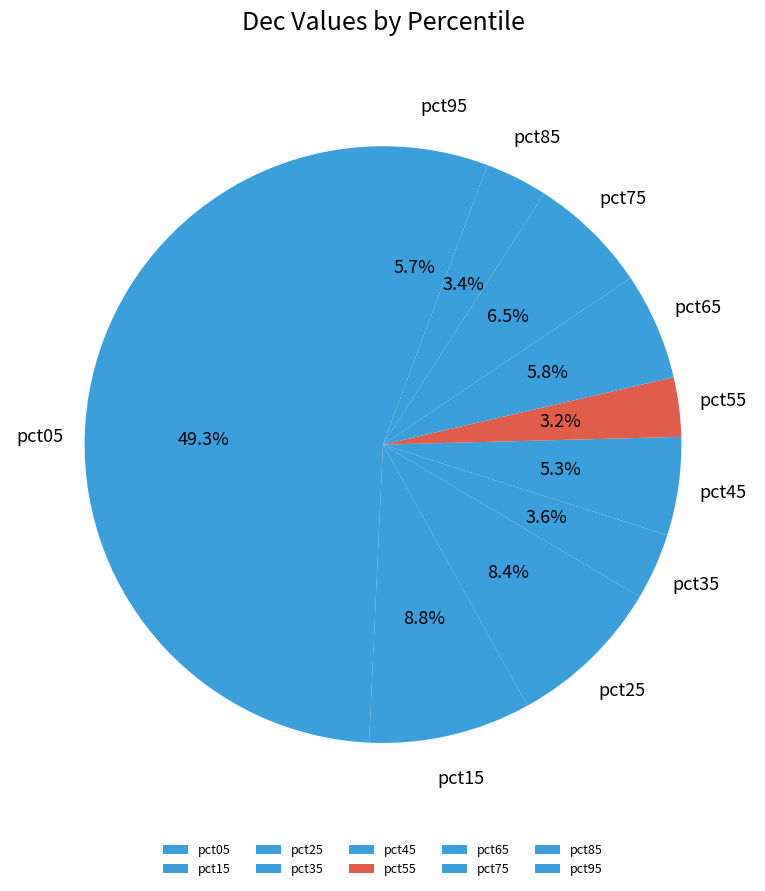

True or false: pct35 accounts for 4% of the total.

True